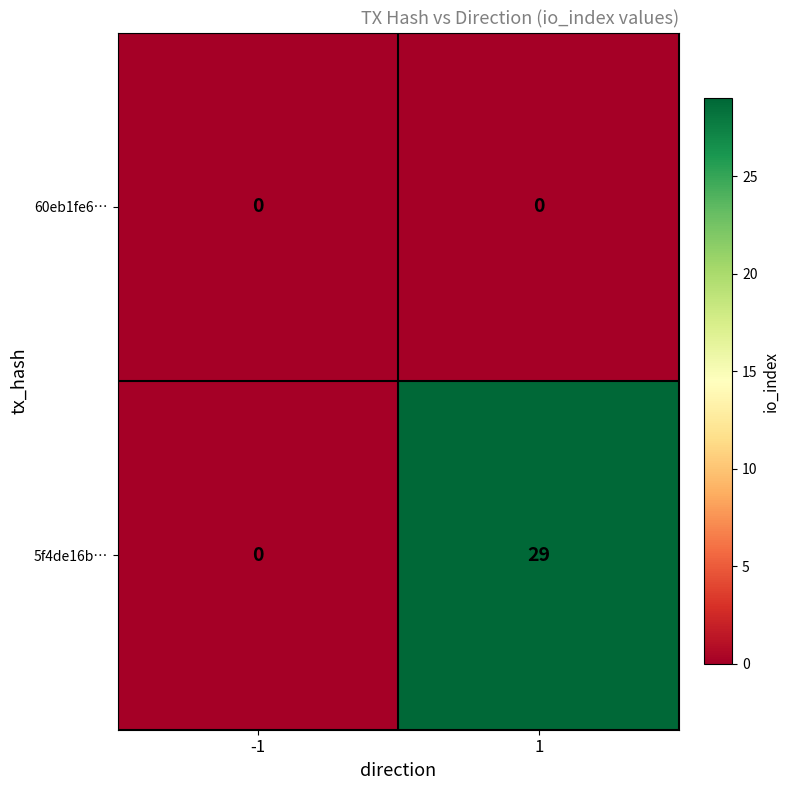

Which series has the largest range (max minus min)?

5f4de16b…